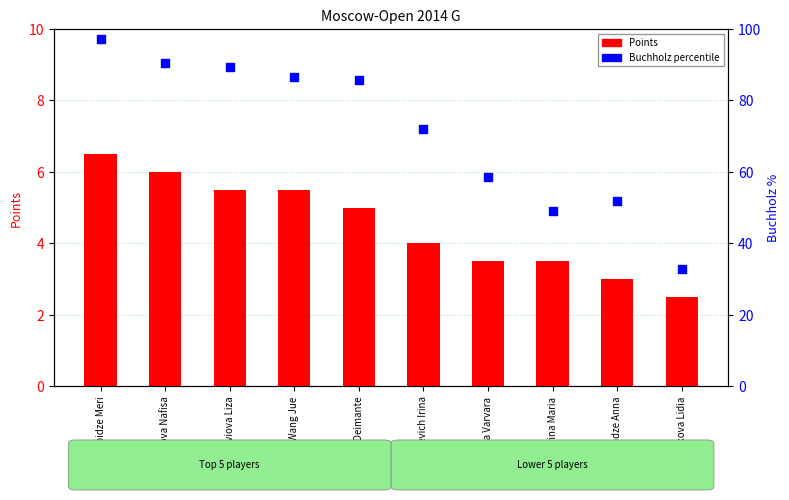

Is the value of Points at Daulyte Deimante greater than the value of Buchholz percentile at Severina Maria?

No